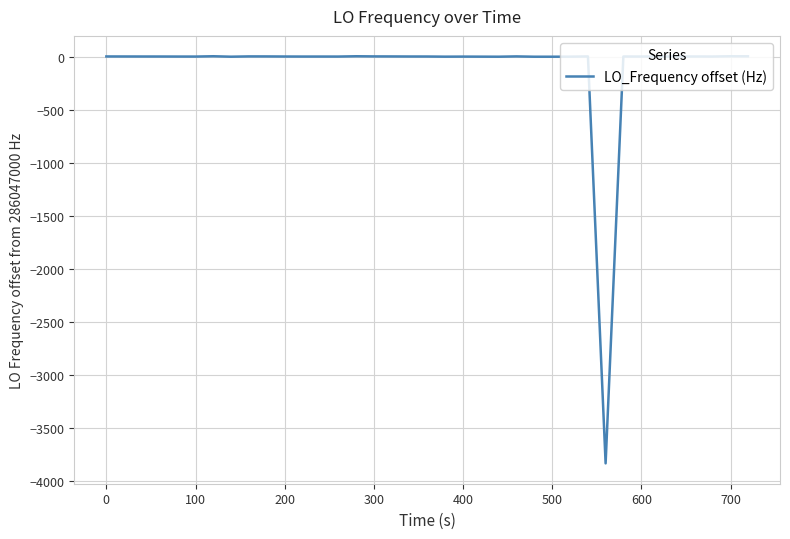

What is the difference between the maximum and minimum values?

3842.2